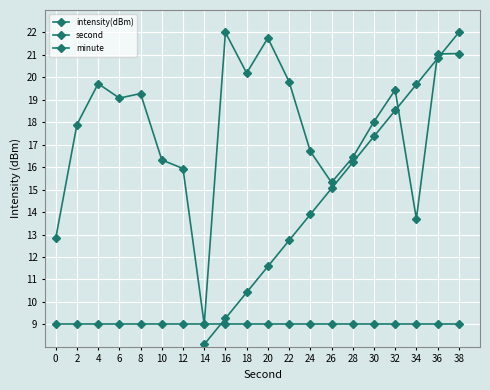

Which series has the largest total across all categories?

intensity(dBm)